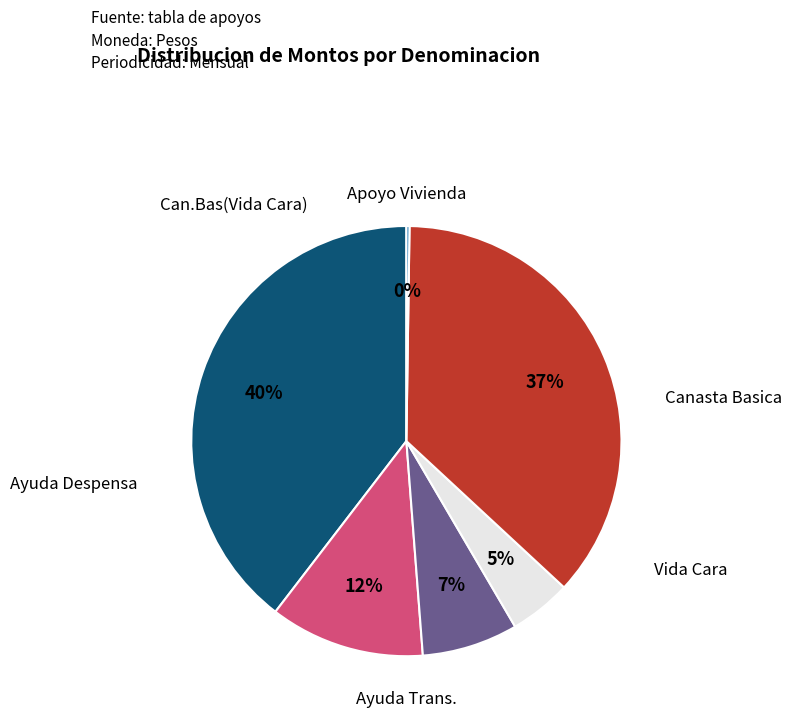

To the nearest percent, what is the average slice percentage?

17%